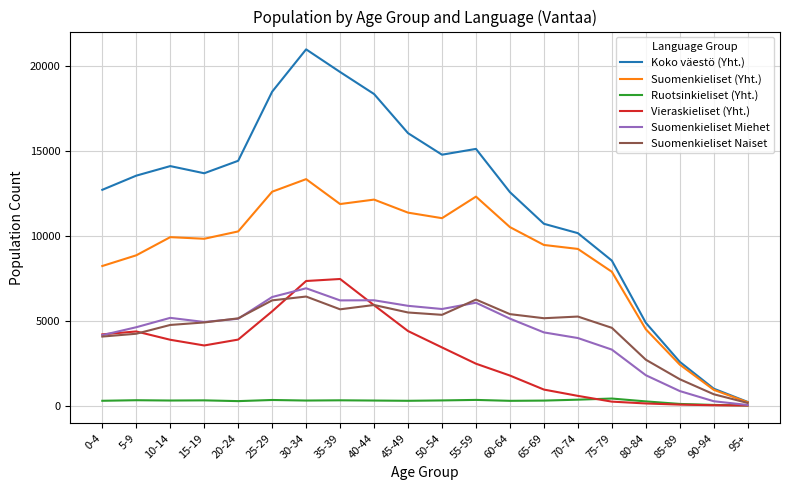

Is the value of Suomenkieliset Miehet at 75-79 greater than the value of Suomenkieliset Naiset at 85-89?

Yes